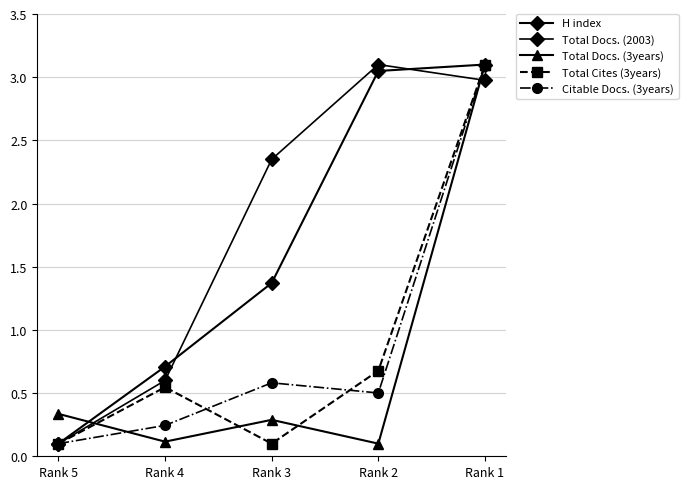

What is the difference between the highest and lowest values at Rank 2?

3.0